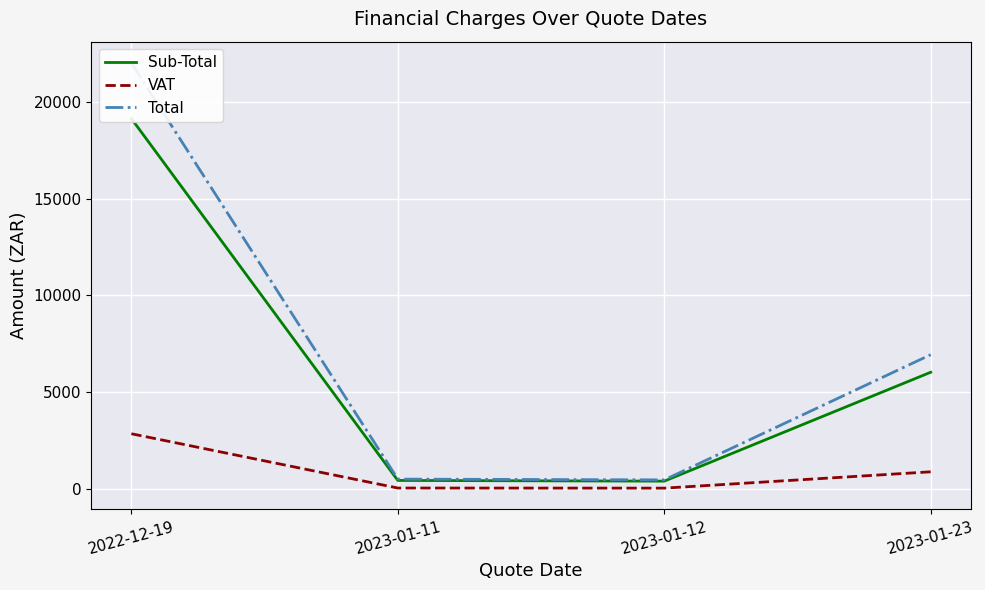

Which series has the largest total across all categories?

Total